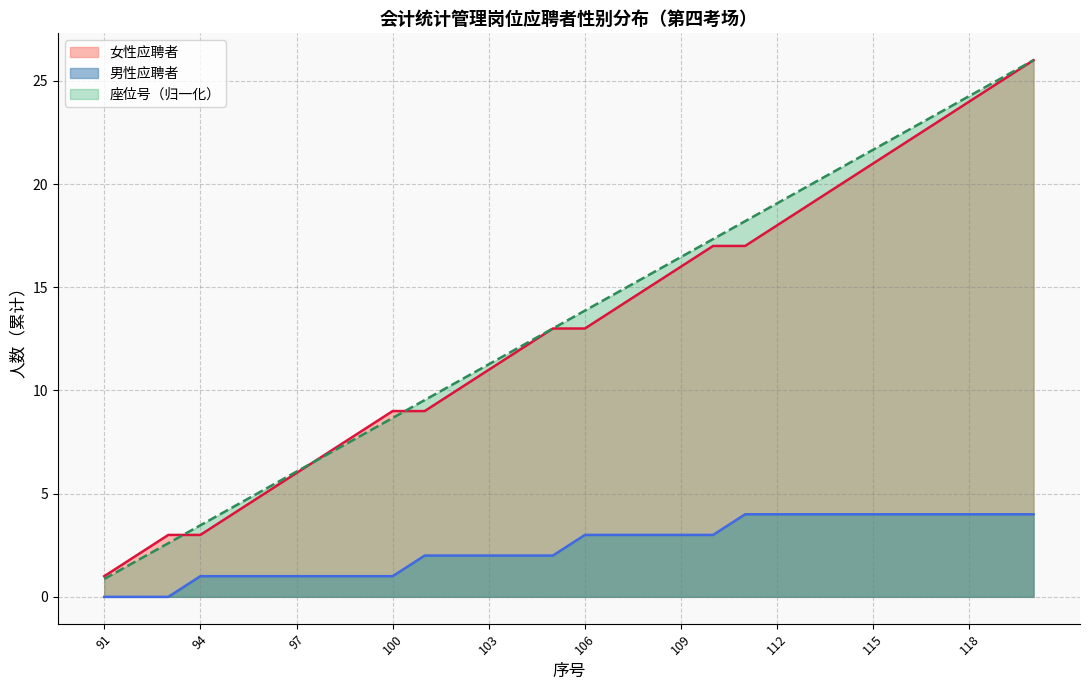

Which series has the widest spread of values?

座位号（归一化）